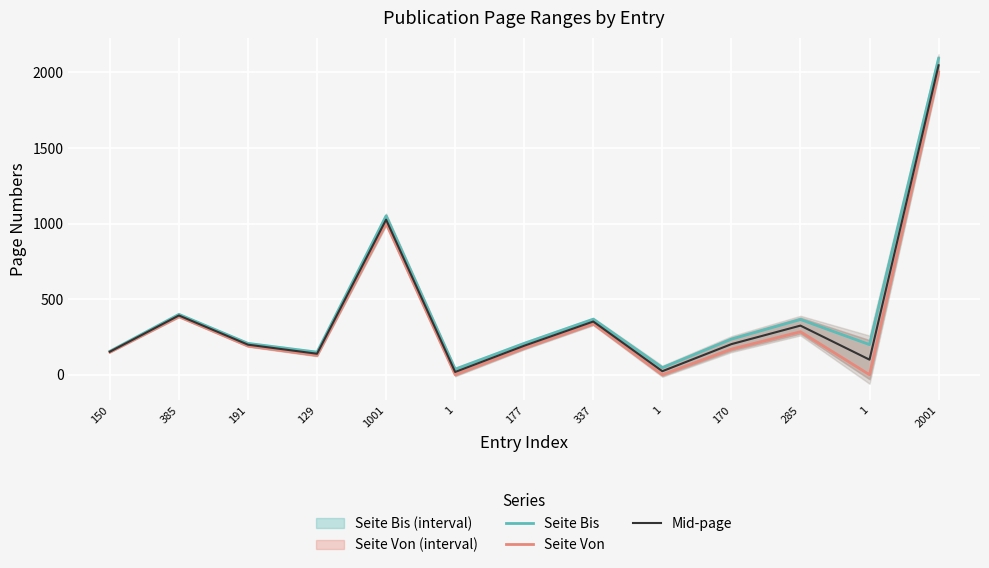

What is the label of the 12th point from the left?

1